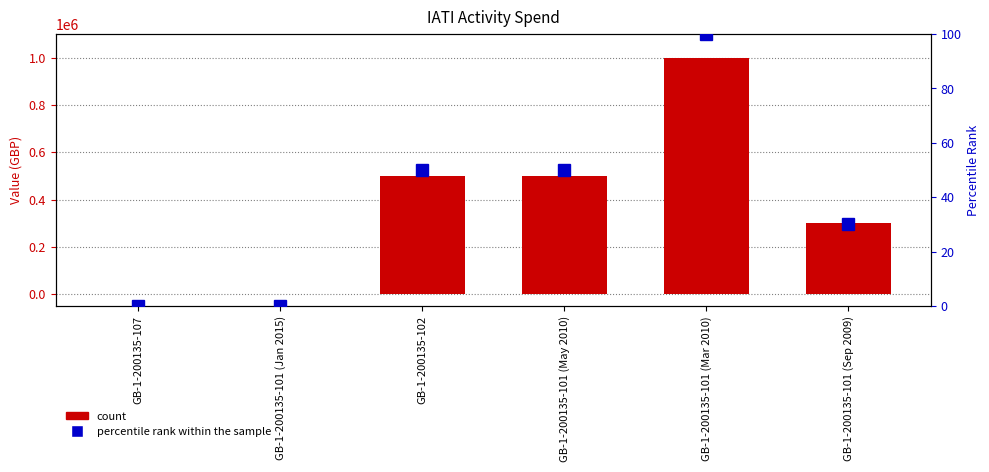

Count the number of categories in the chart.

6